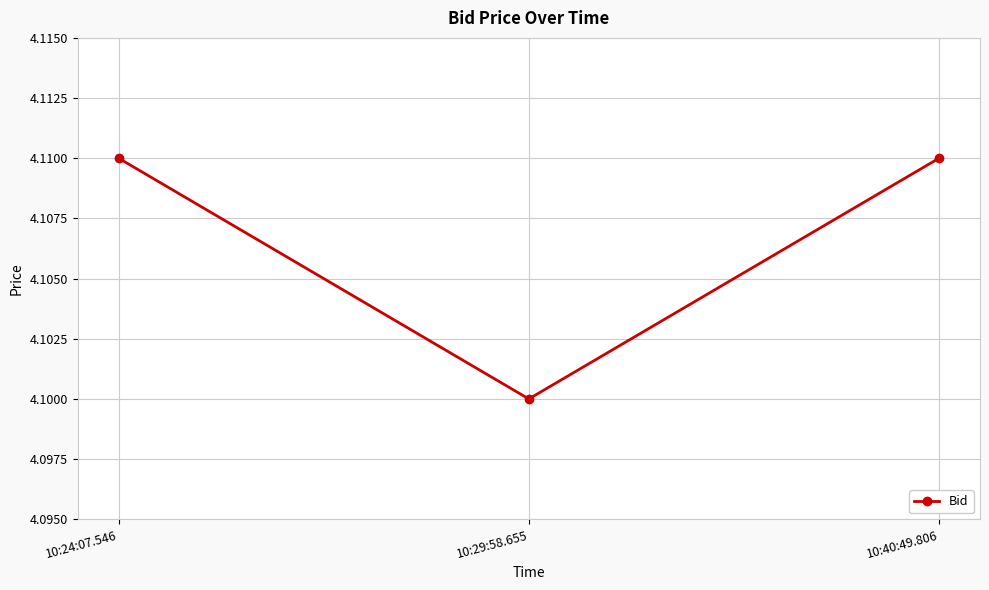

Which category has the lowest value across all series?

10:29:58.655